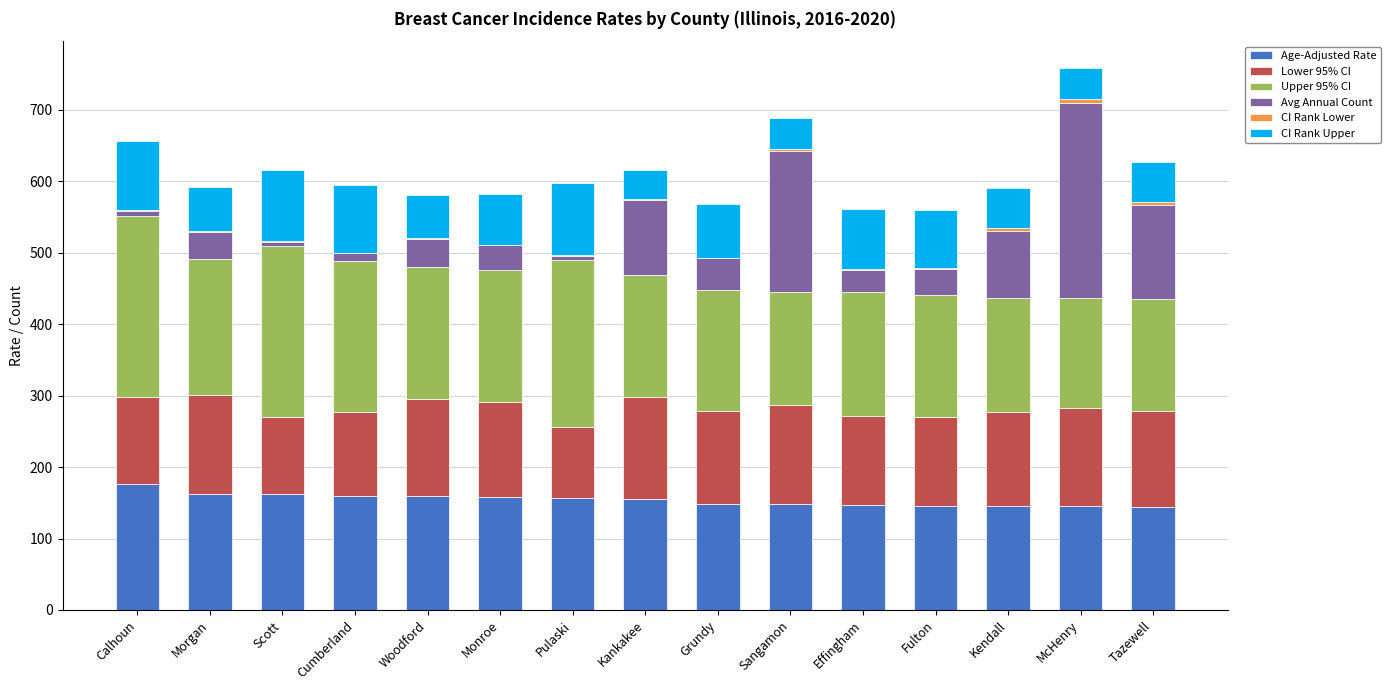

What is the maximum value for Age-Adjusted Rate?

176.4